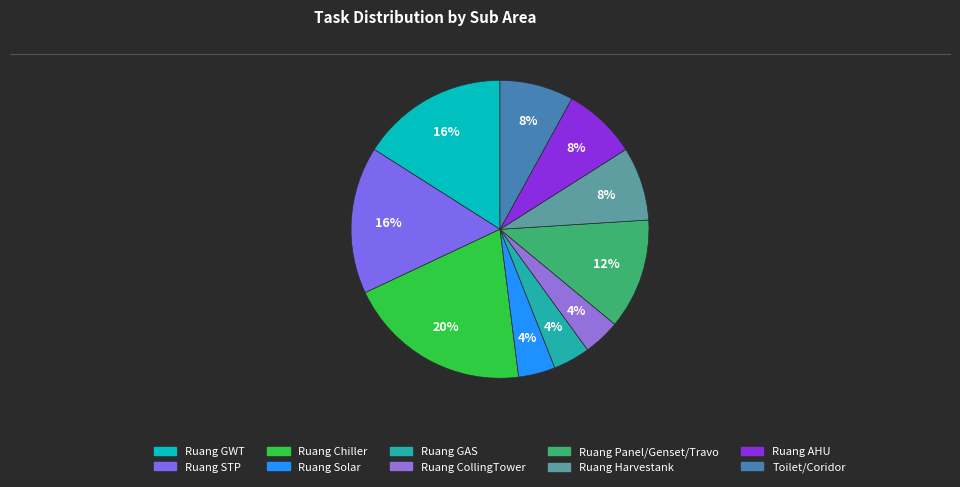

Approximately how many times larger is the value at Ruang Solar compared to Toilet/Coridor?

0.5